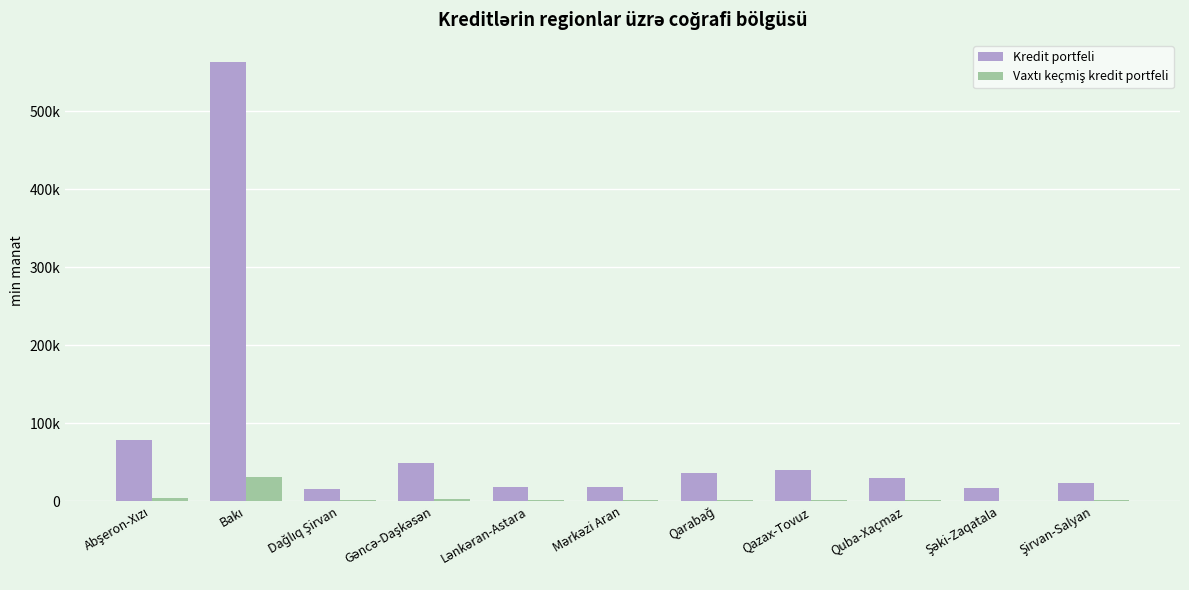

What value does the Kredit portfeli series have at Qazax-Tovuz?

39767.0